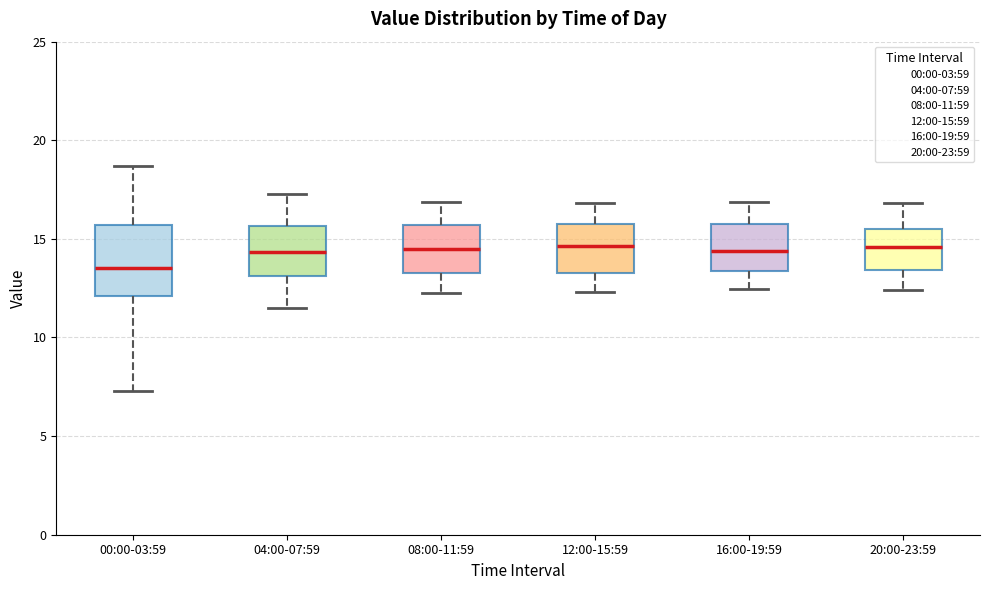

Comparing the boxes themselves (not the whiskers), which one is the tallest?

00:00-03:59